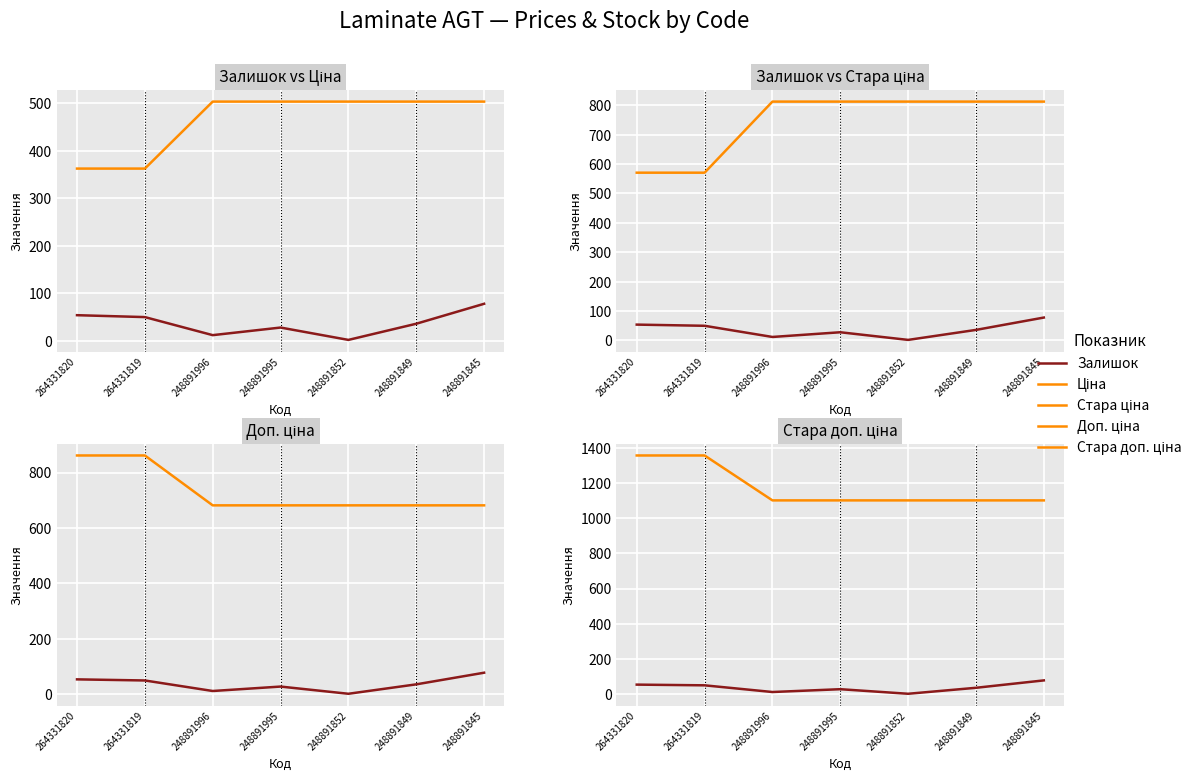

Which series changed the most between 264331820 and 248891995?

Стара доп. ціна